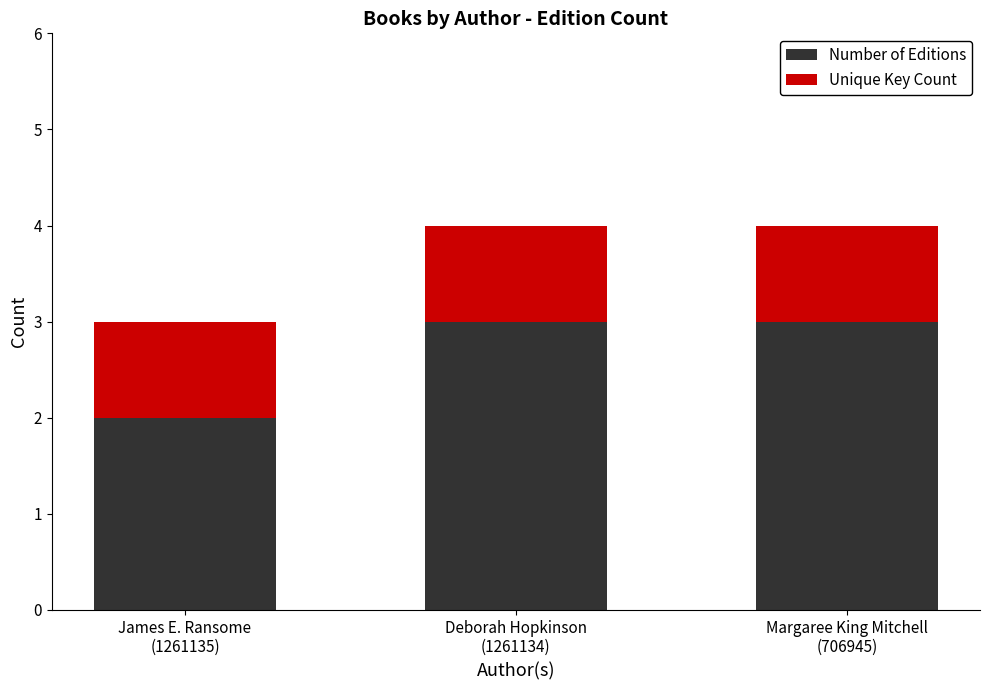

What is the value of the Number of Editions bar at the 1st from the left?

2